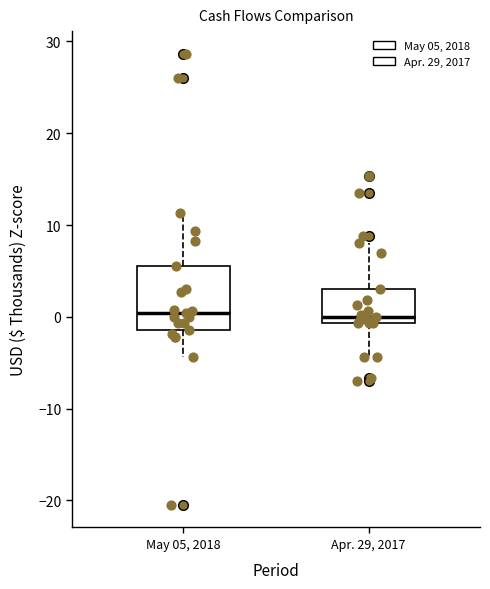

Where does the lower whisker of the box for May 05, 2018 end on the y-axis? The values are not printed on the chart, so give them approximately, as read against the axis.

-4